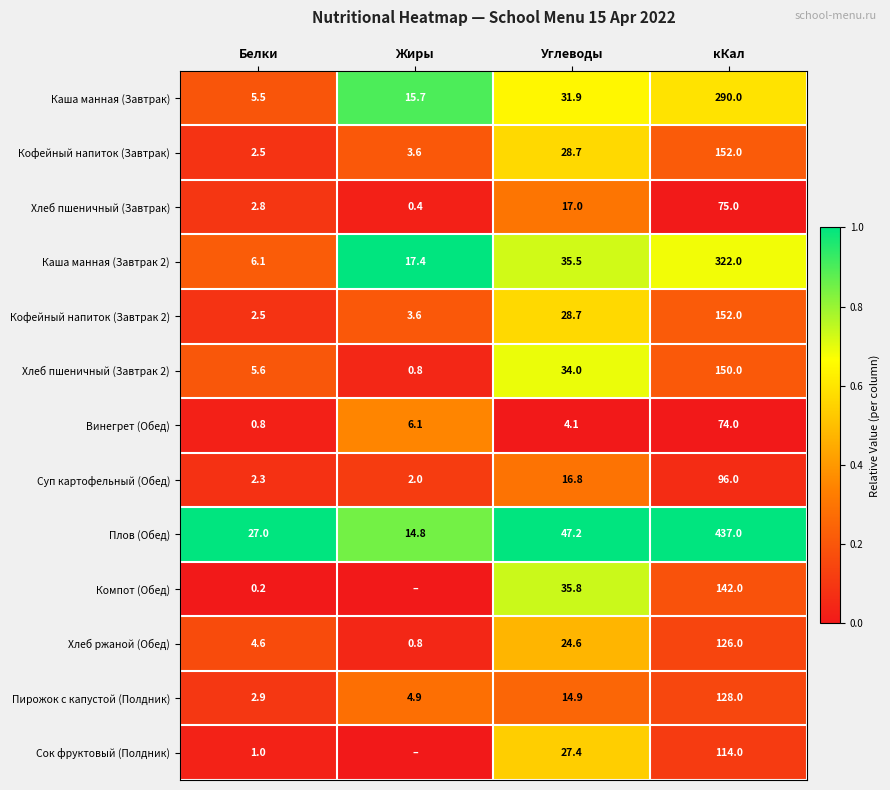

Rank the categories by Кофейный напиток (Завтрак) value from highest to lowest.

кКал, Углеводы, Жиры, Белки